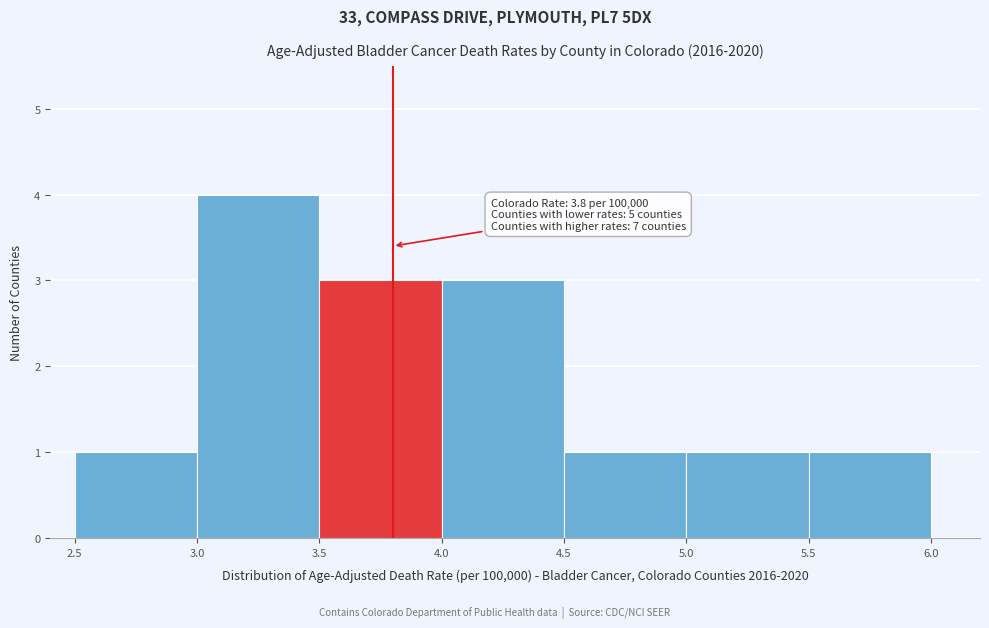

Over which range of the x-axis is the bar tallest?

3.0 to 3.5